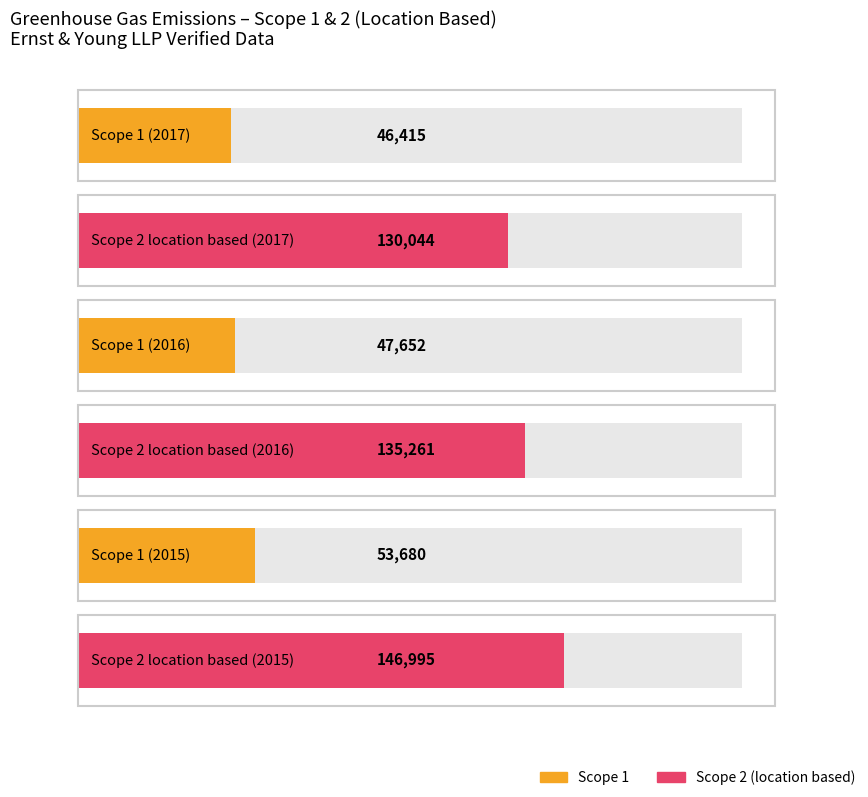

Count the Total scope 1 & 2 (location based) values in the range 176459 to 200676.

3